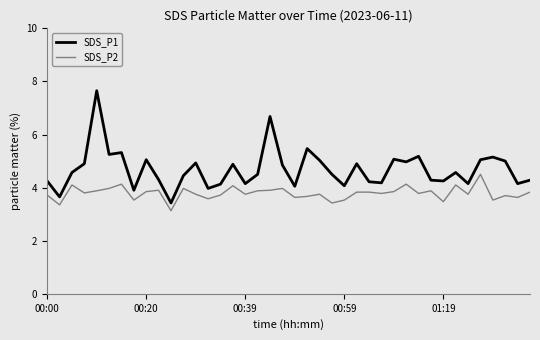

Which series has the largest range (max minus min)?

SDS_P1